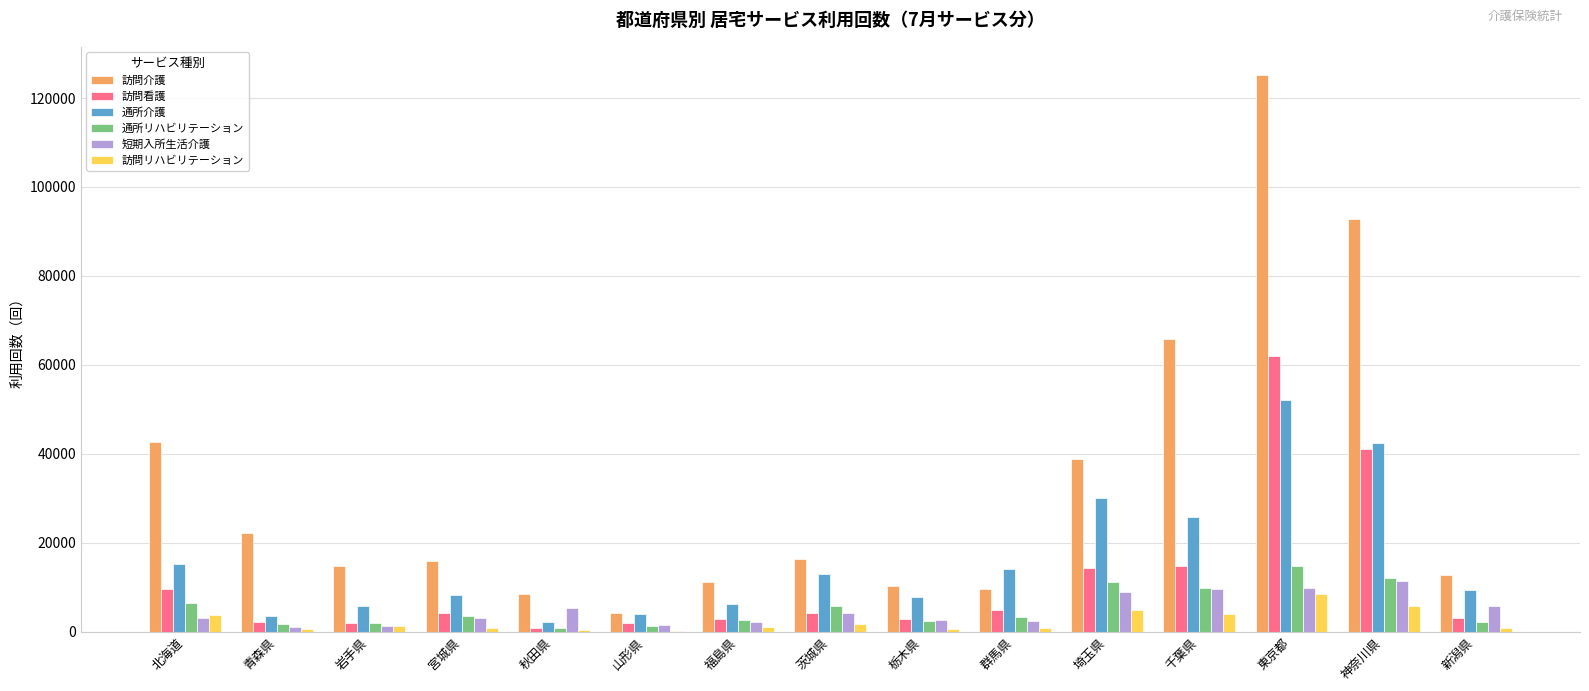

How many data points does each series have?

15